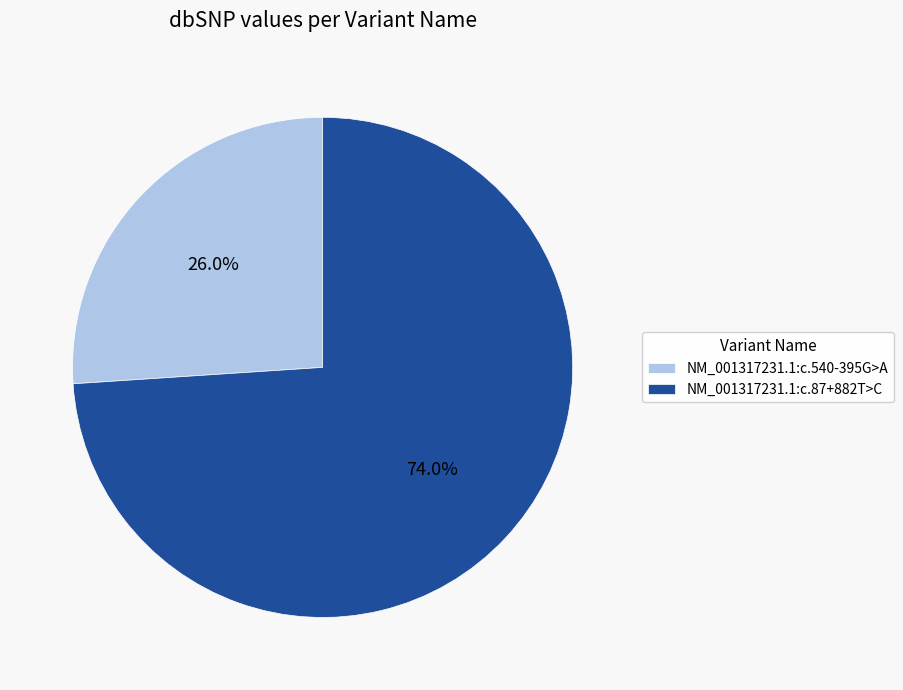

Is it true that NM_001317231.1:c.87+882T>C is 87% of the pie?

False